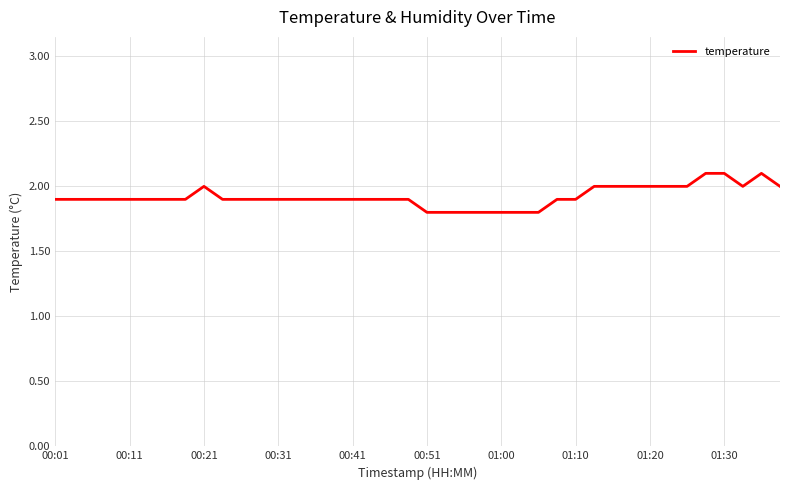

Count the number of categories in the chart.

40